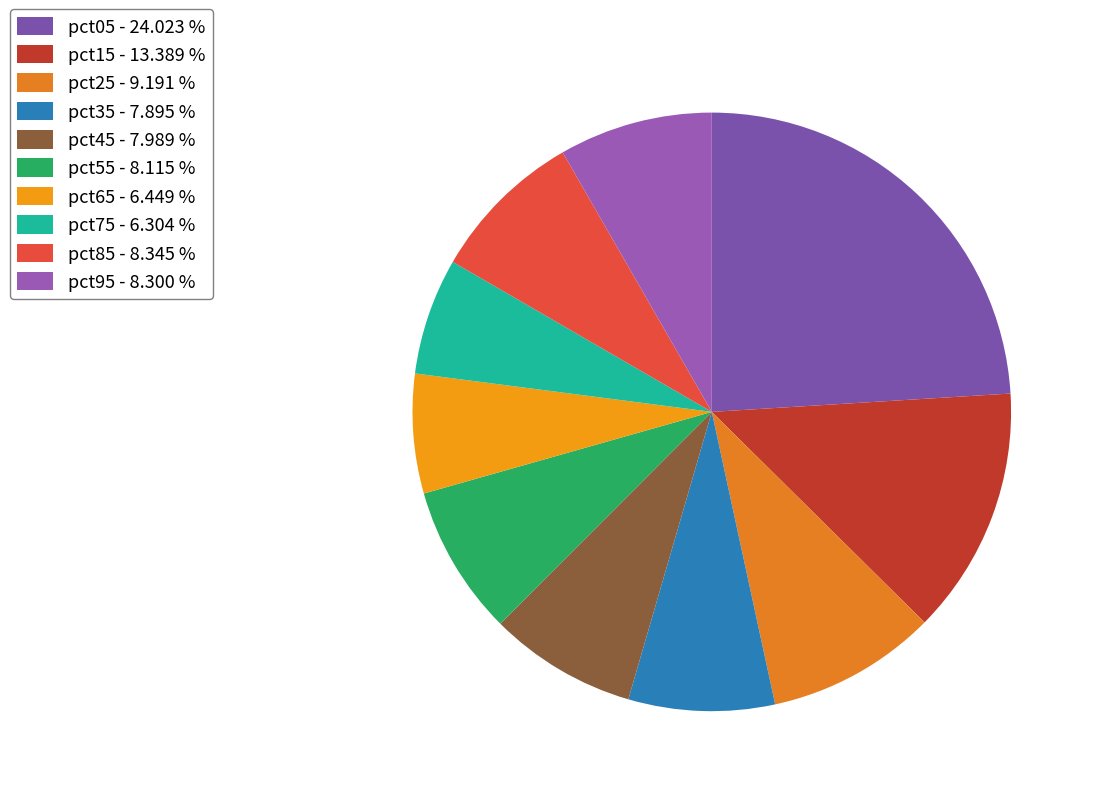

Is pct55 the majority of the pie?

No